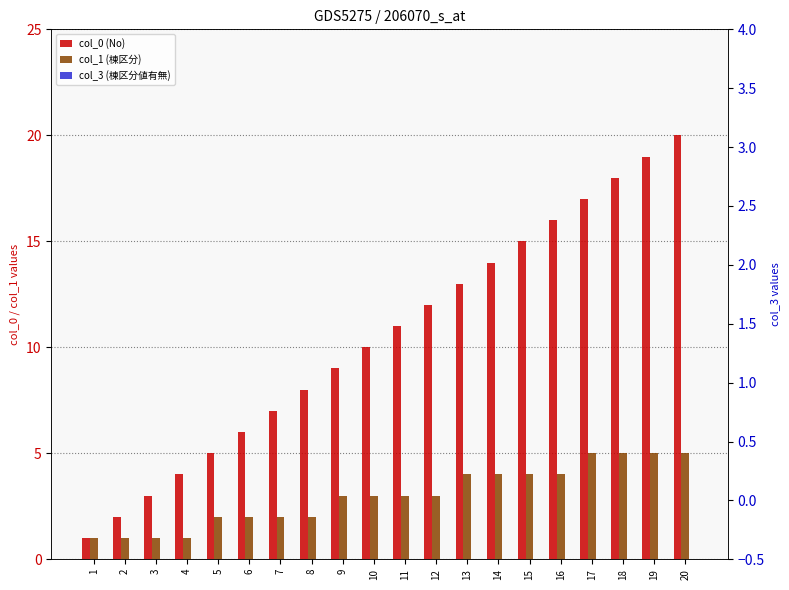

What is the total value across all series at 1?

2